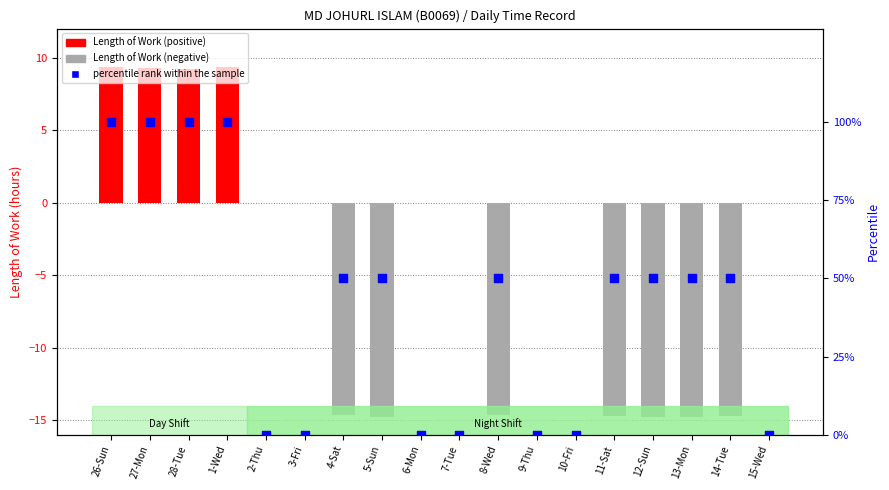

At which category is the sum across all series the highest?

1-Wed